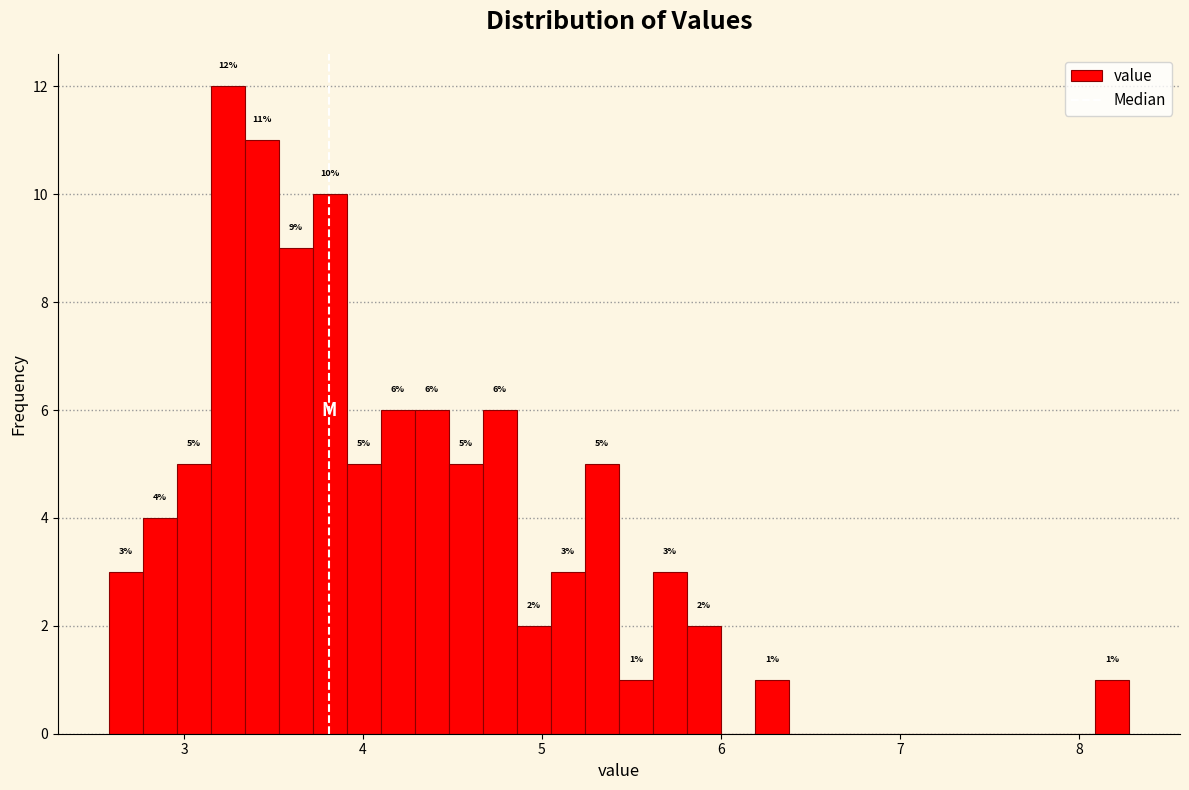

Around what value on the x-axis is the tallest bar? Give the approximate position of its centre, as read against the axis.

3.2